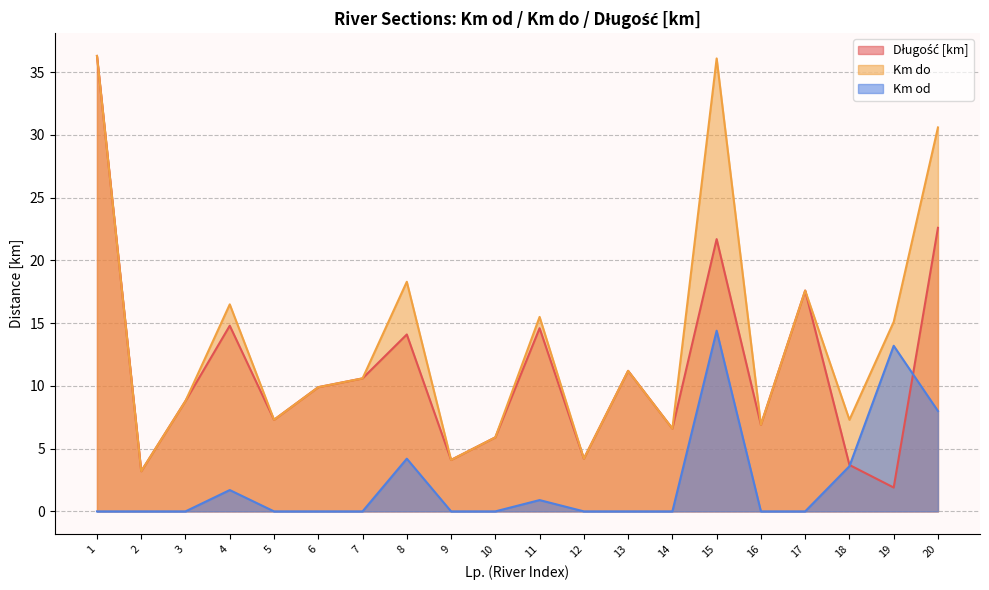

Rank the categories by Km do value from lowest to highest.

2, 9, 12, 10, 14, 16, 5, 18, 3, 6, 7, 13, 19, 11, 4, 17, 8, 20, 15, 1